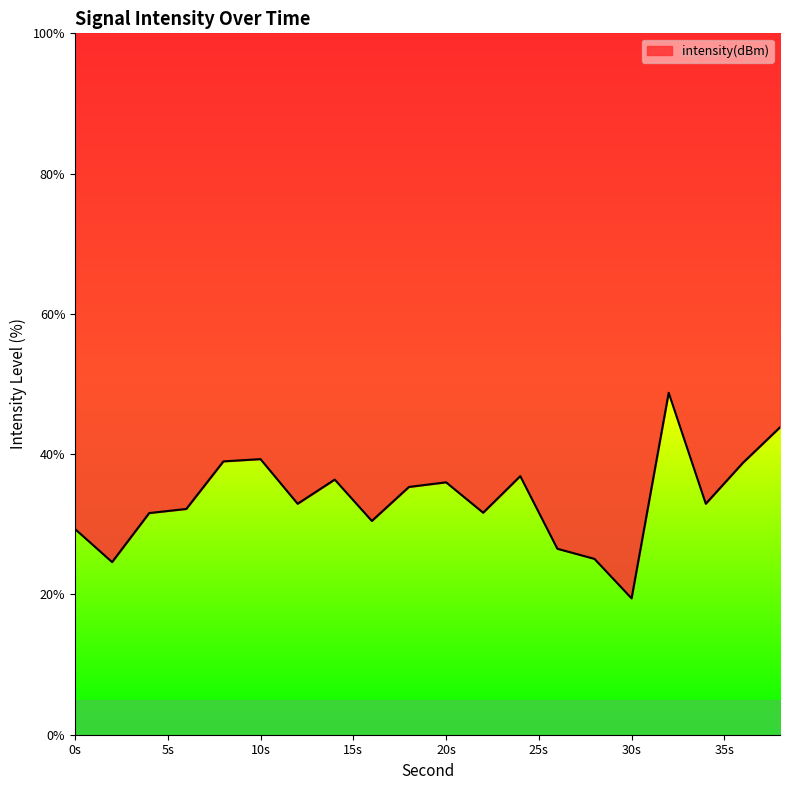

How many points are lower than both their immediate neighbors (excluding endpoints)?

6